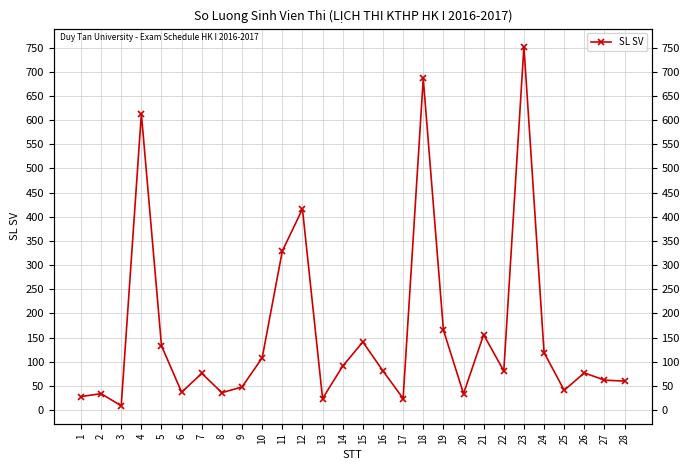

Rank the categories by value from lowest to highest.

3, 13, 17, 1, 2, 20, 8, 6, 25, 9, 28, 27, 7, 26, 16, 22, 14, 10, 24, 5, 15, 21, 19, 11, 12, 4, 18, 23